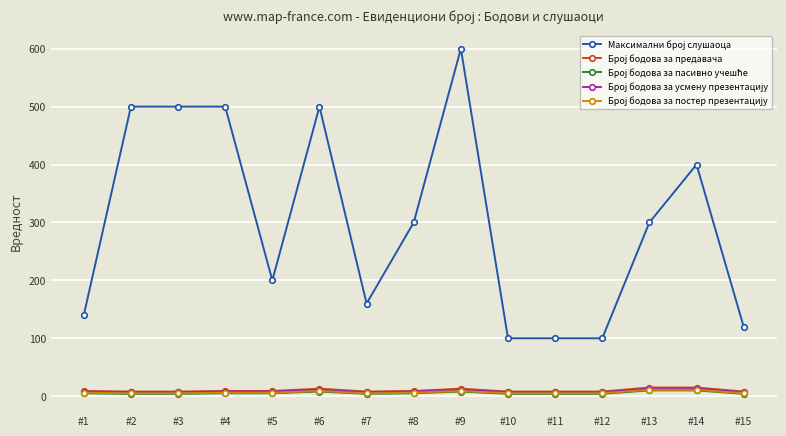

Which label corresponds to the largest value in the chart?

#9